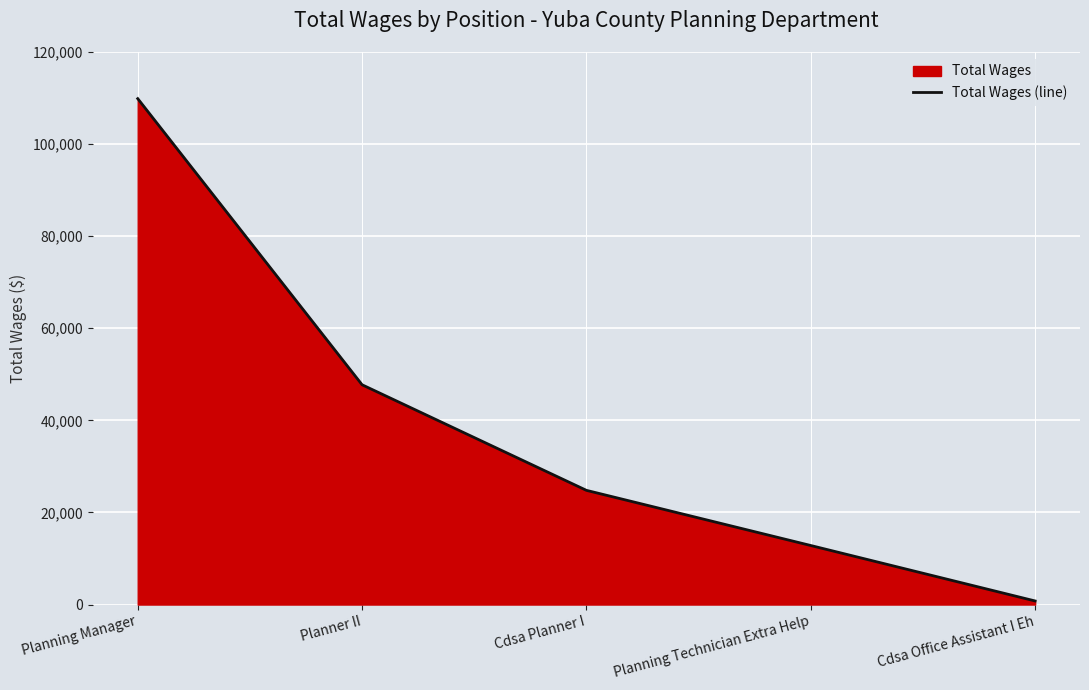

The value at Planning Manager is 109872. True or false?

True